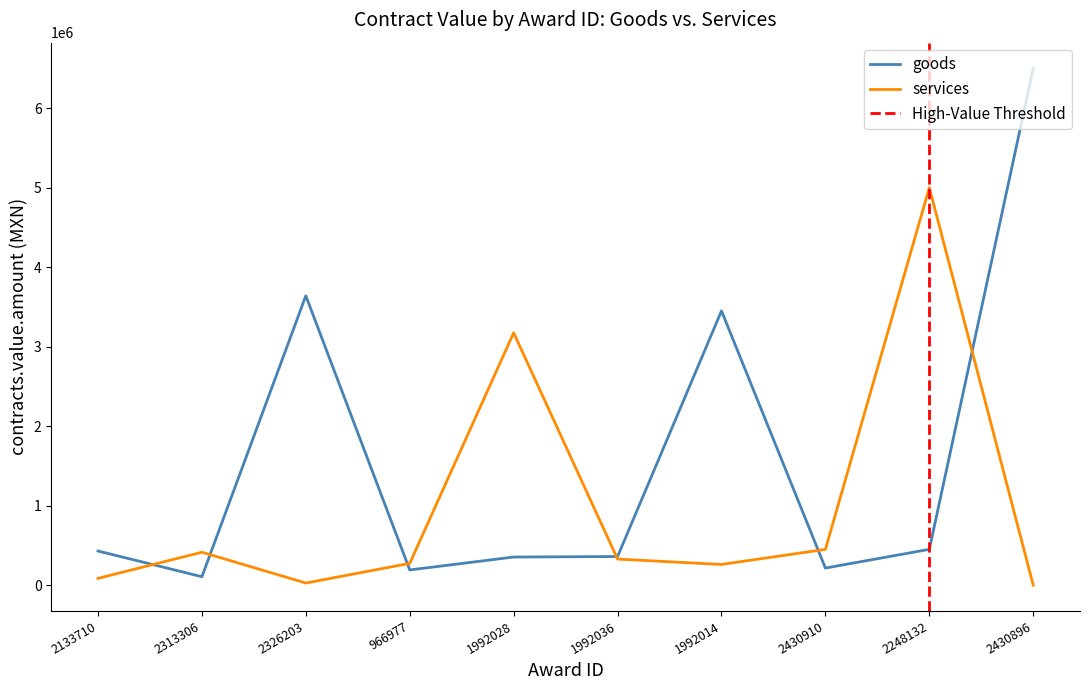

Reading left to right, transcribe all the data shown in this chart.

goods: 2133710=429147.0	2313306=106000.0	2326203=3640000.0	966977=191000.0	1992028=353448.3	1992036=360000.0	1992014=3450000.0	2430910=214800.0	2248132=450000.0	2430896=6498567.0
services: 2133710=85000.0	2313306=414012.0	2326203=26517.2	966977=273680.0	1992028=3174000.0	1992036=327586.2	1992014=260000.0	2430910=450000.0	2248132=5000000.0	2430896=0.0